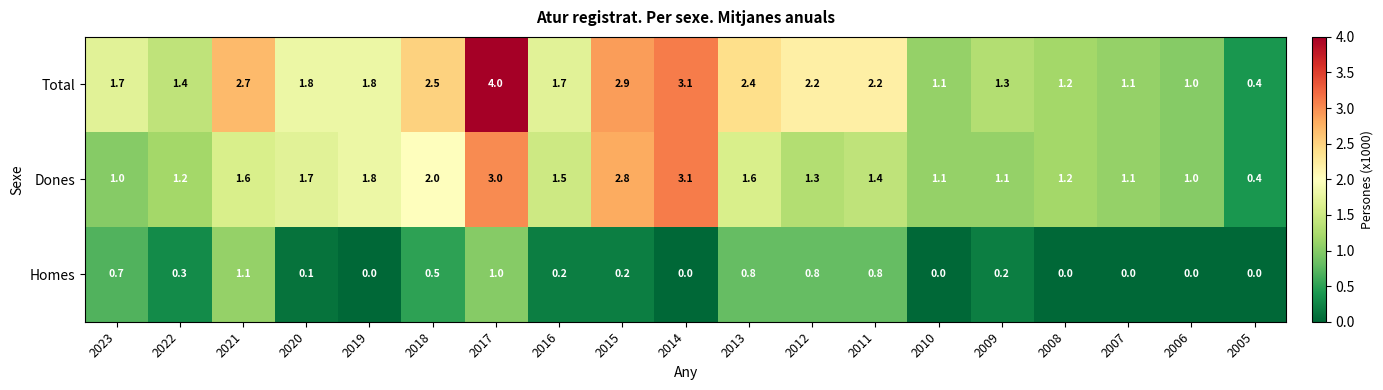

What is the maximum value shown in the chart?

4.0